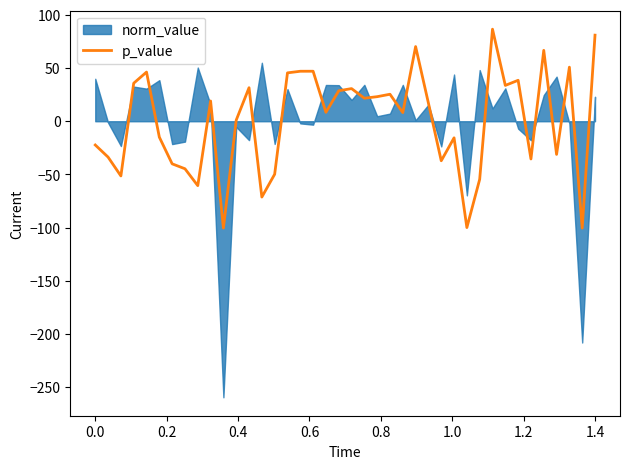

What is the minimum value for p_value?

-100.4